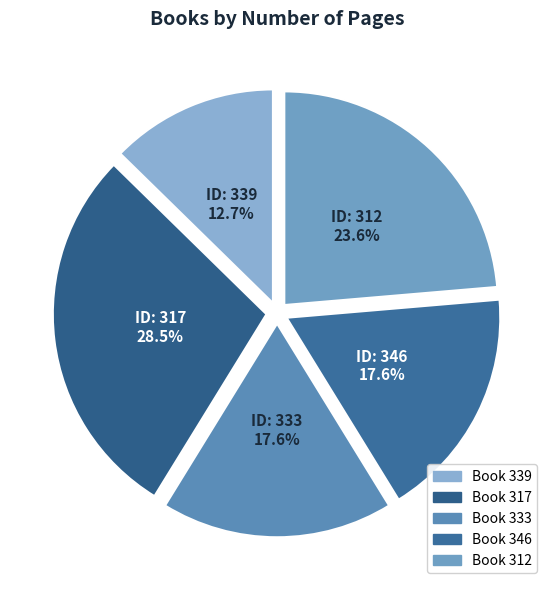

What is the largest slice in the pie chart?

317